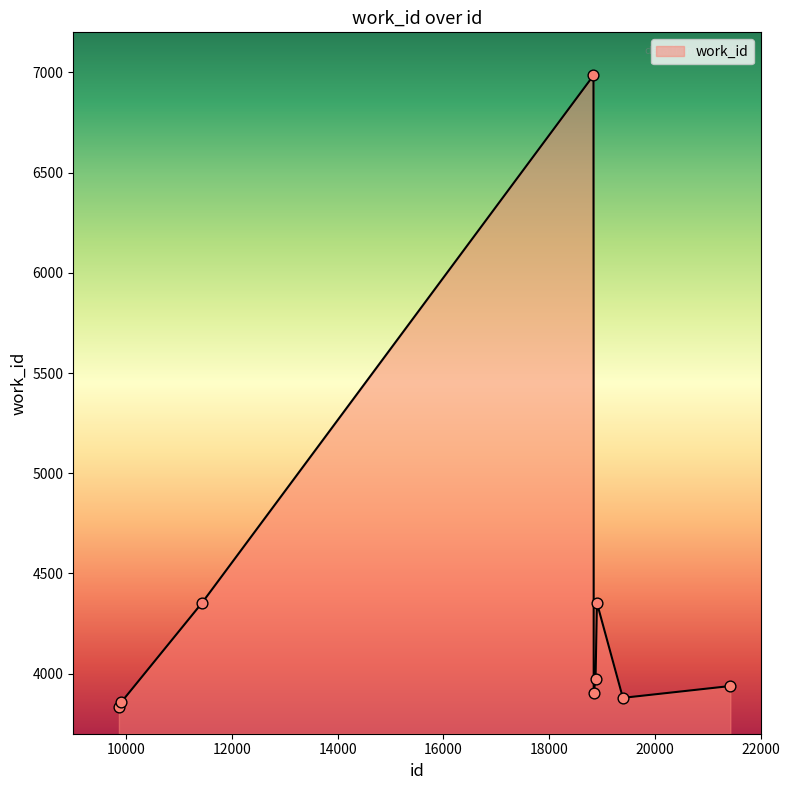

What is the minimum value shown in the chart?

3832